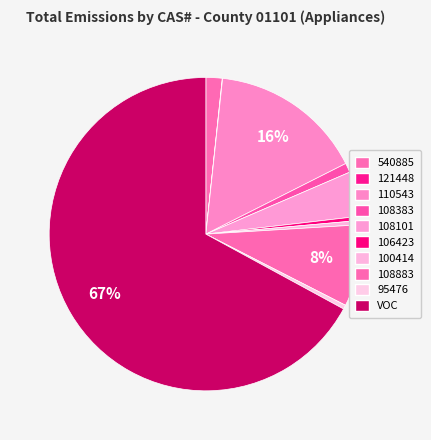

True or false: 540885 accounts for 16% of the total.

False